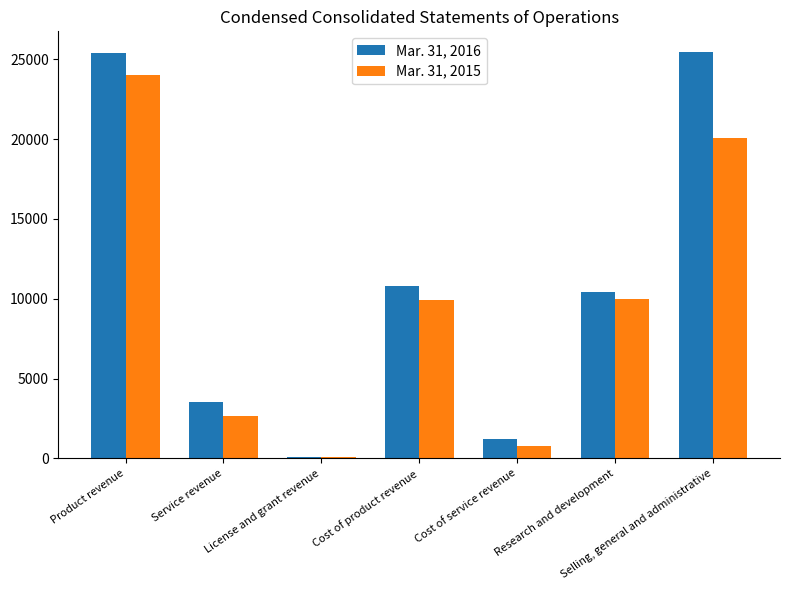

What are all the series names shown in the legend?

Mar. 31, 2016, Mar. 31, 2015